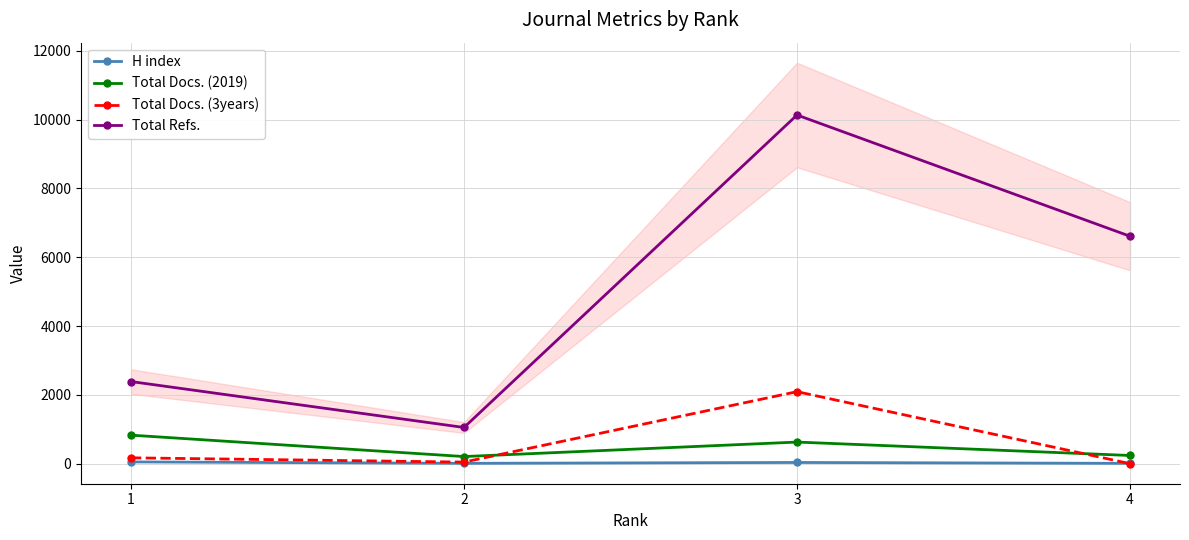

At which category does Total Docs. (2019) reach its first local valley?

2